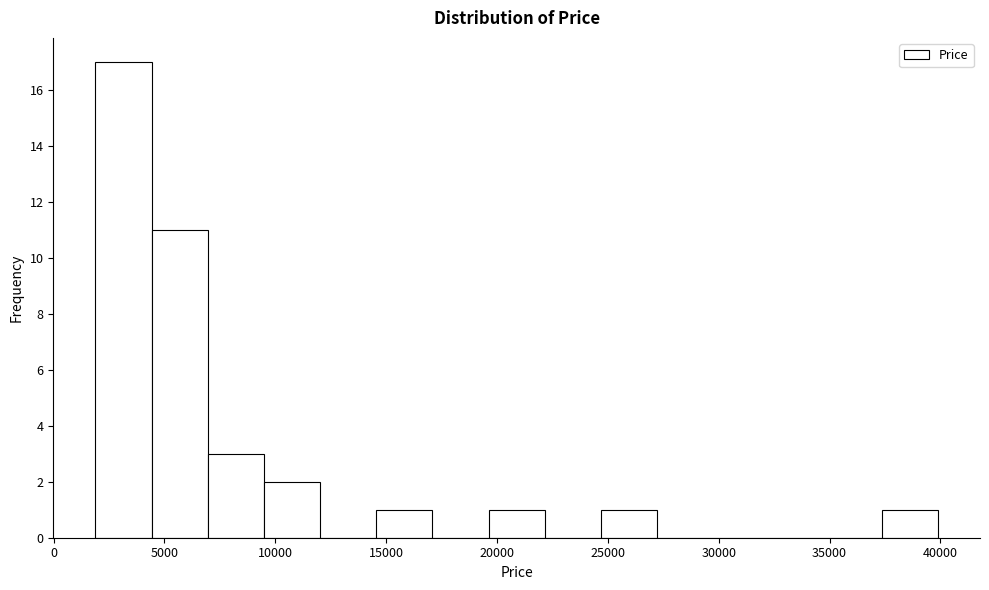

What is the height of the bar covering 14500 to 17000 on the x-axis? Neither the bar edges nor the heights are printed on the chart, so give them approximately, as read against the axes.

1